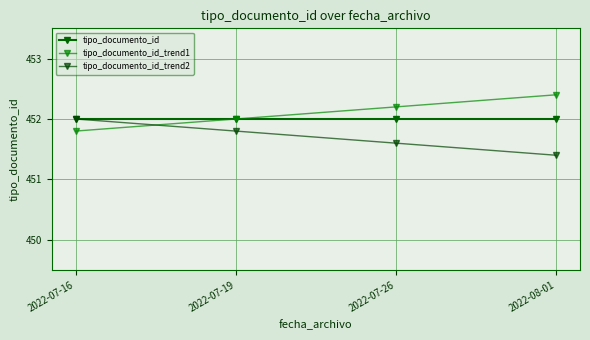

Which category has the highest value in the tipo_documento_id_trend2 series?

2022-07-16